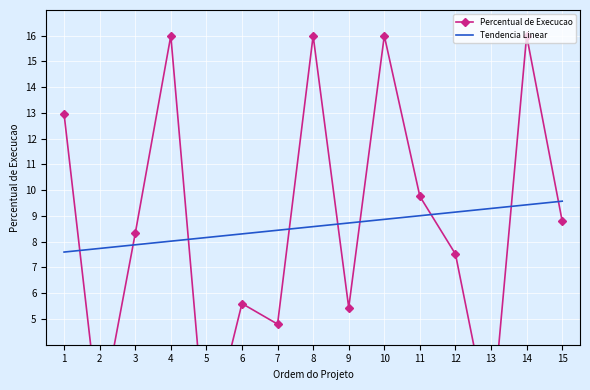

How many lines are shown in the chart?

2